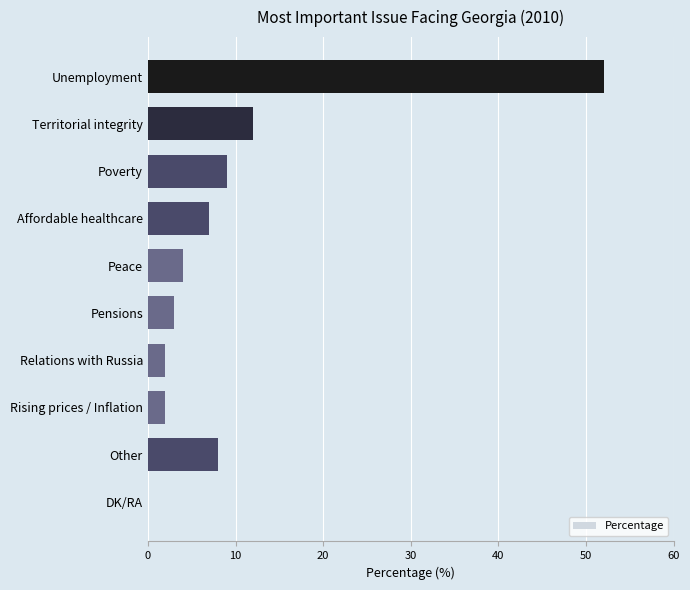

Is it true that the value at Territorial integrity is 6?

False